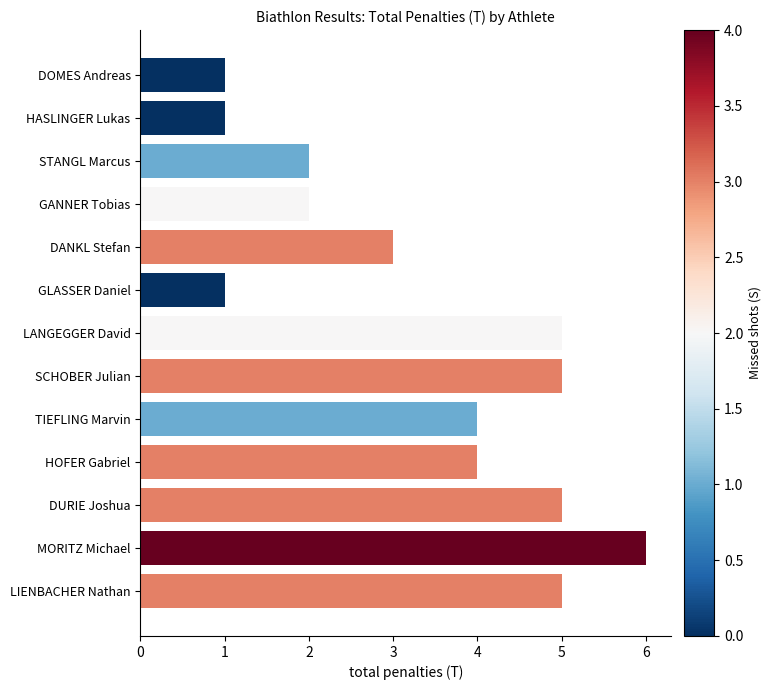

What is the approximate value at SCHOBER Julian?

5